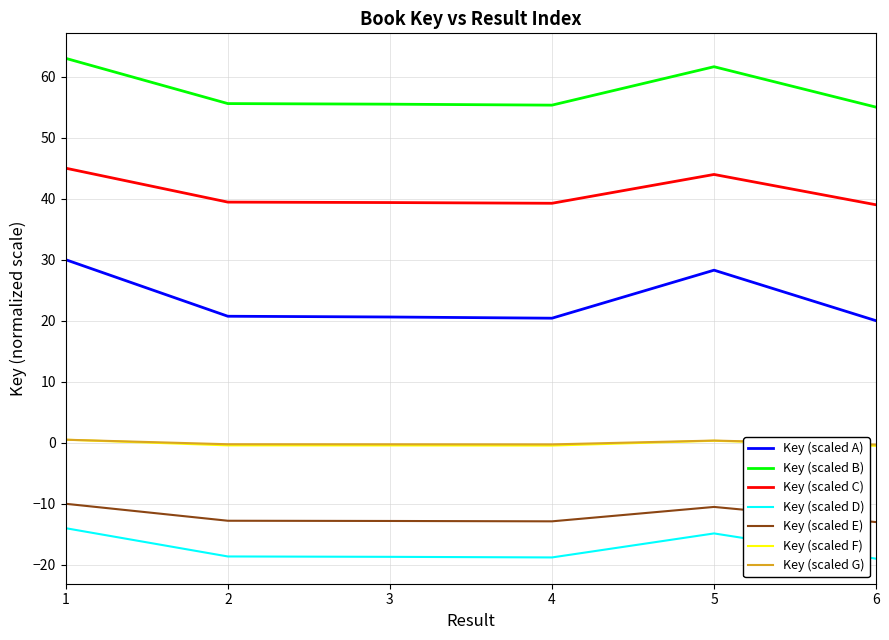

Which series has the widest spread of values?

Key (scaled A)